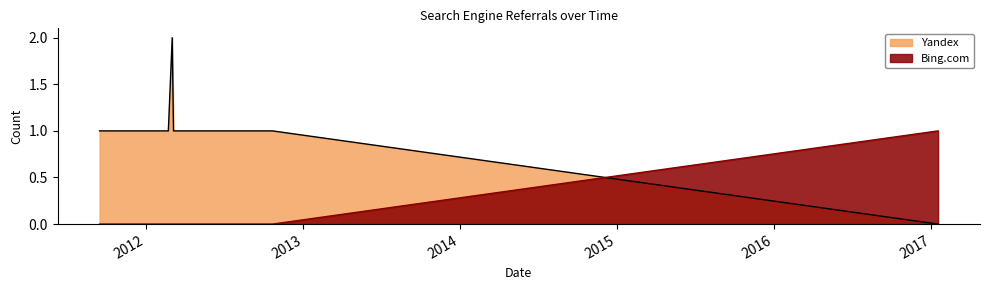

Does the chart display data point markers on the line(s)?

No